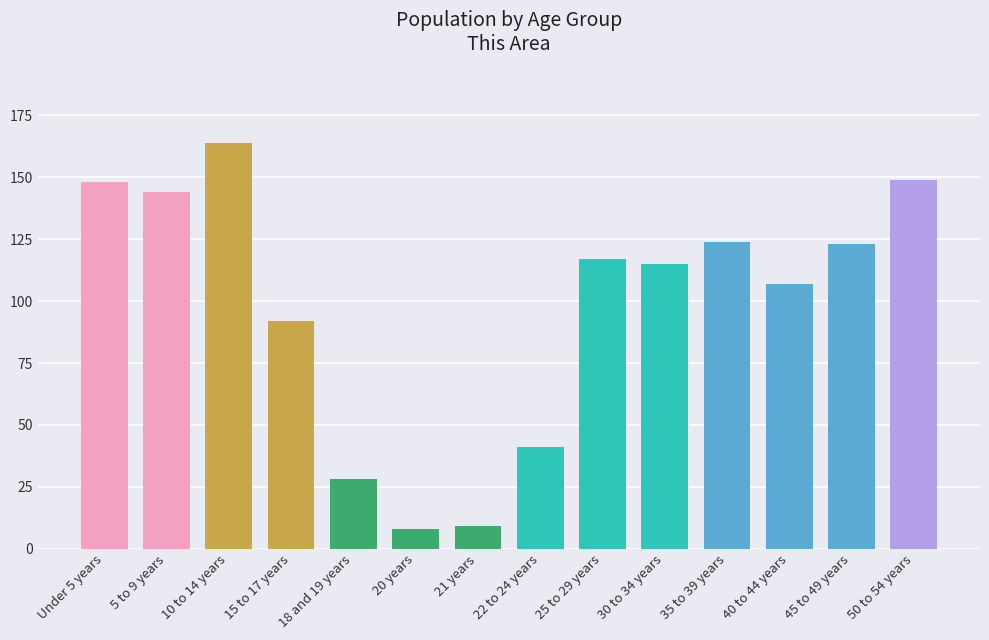

What is the difference between the maximum and second lowest values?

155